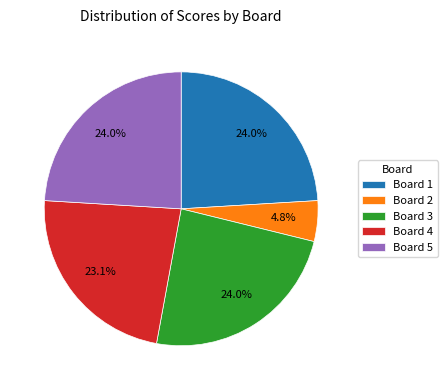

What percentage is NOT represented by Board 2?

95.2%